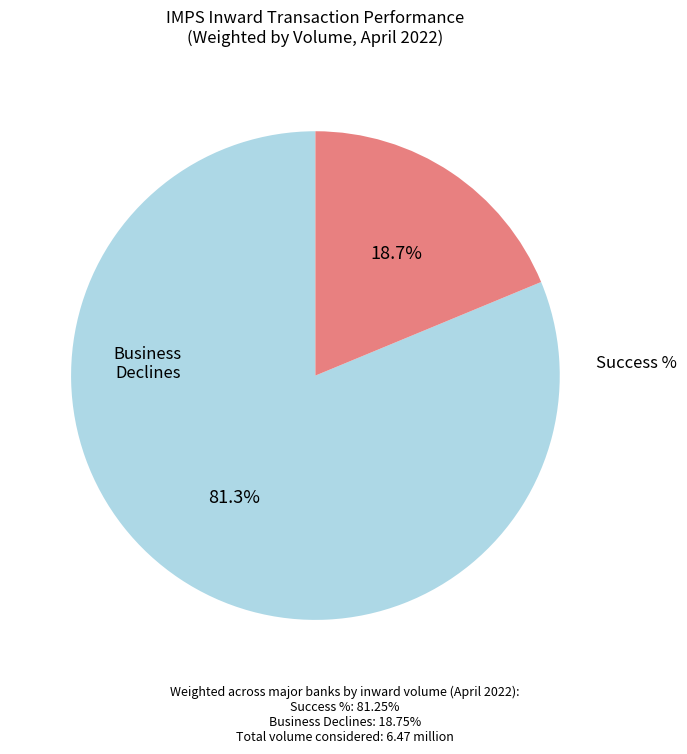

How many slices are in this pie chart?

2